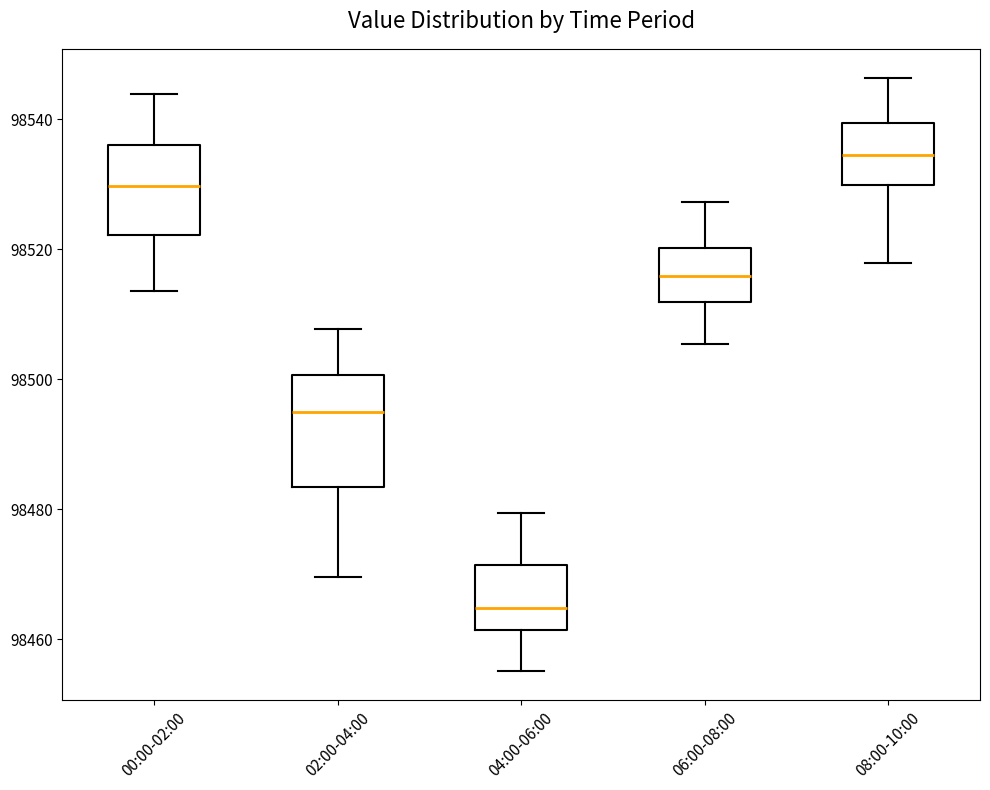

Which box has the highest median line?

08:00-10:00